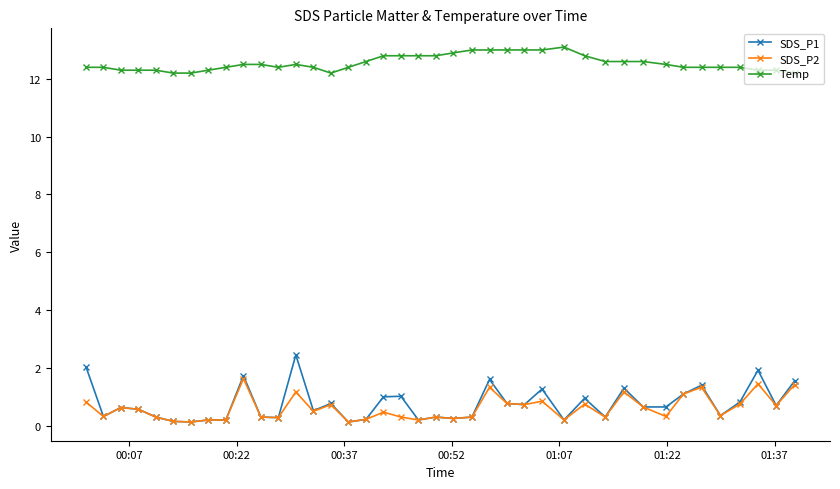

True or false: Temp and SDS_P1 cross at least once.

False